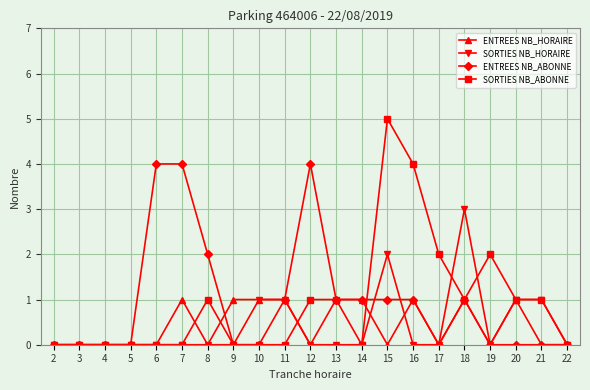

Which series has the largest range (max minus min)?

SORTIES NB_ABONNE